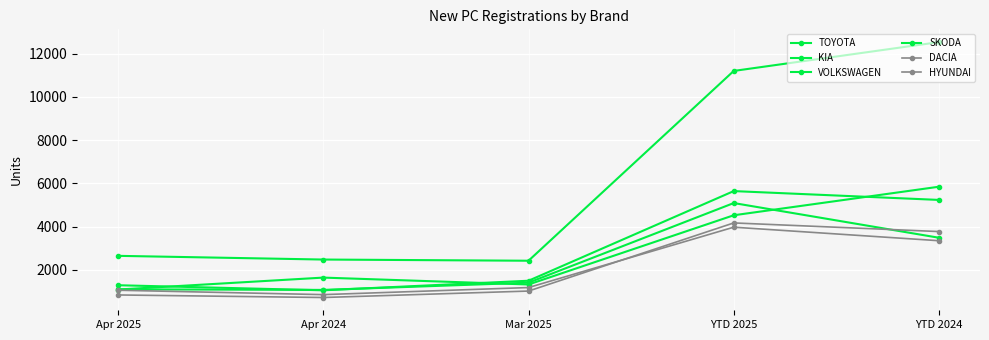

How many categories are shown in the chart?

5